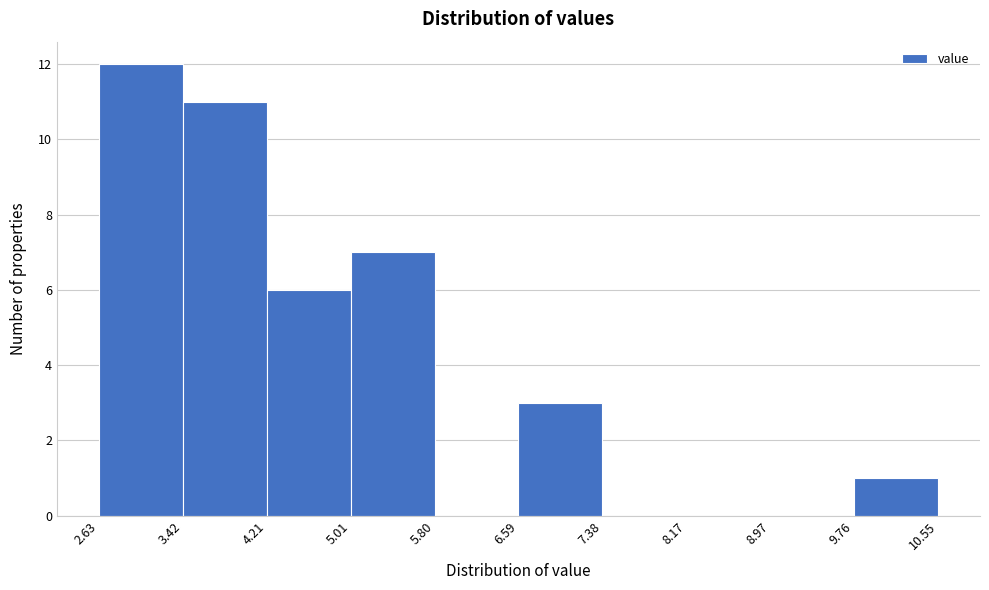

Reading left to right, list every bar in this chart as the range it spans on the x-axis followed by its height. The values are not printed on the chart, so give them approximately, as read against the axis.

2.63 to 3.42: 12
3.42 to 4.21: 11
4.21 to 5.01: 6
5.01 to 5.80: 7
5.80 to 6.59: 0
6.59 to 7.38: 3
7.38 to 8.17: 0
8.17 to 8.97: 0
8.97 to 9.76: 0
9.76 to 10.55: 1